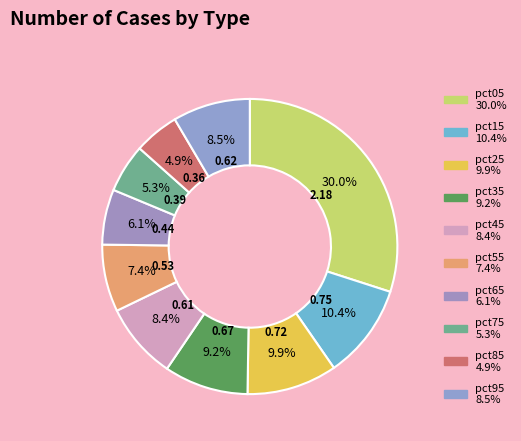

What percentage is the pct75 slice, to the nearest percent?

5%